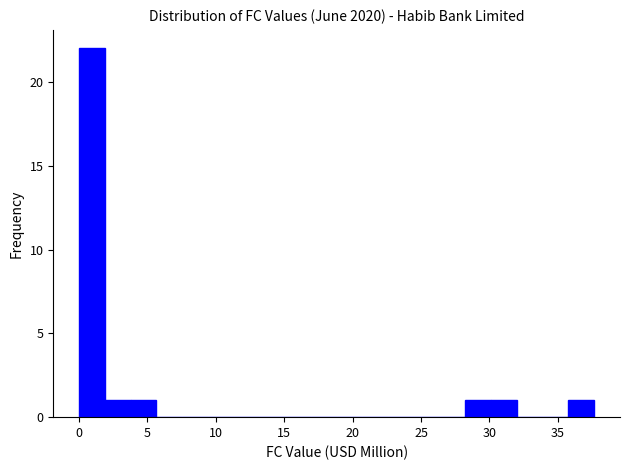

Around what value on the x-axis is the tallest bar? Give the approximate position of its centre, as read against the axis.

1.0